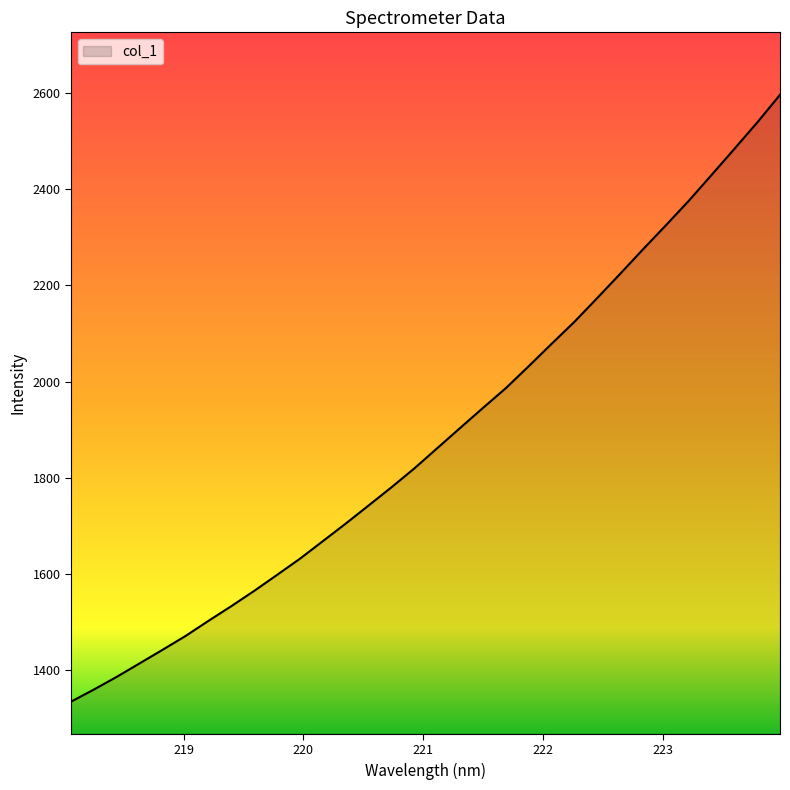

How many lines are shown in the chart?

1